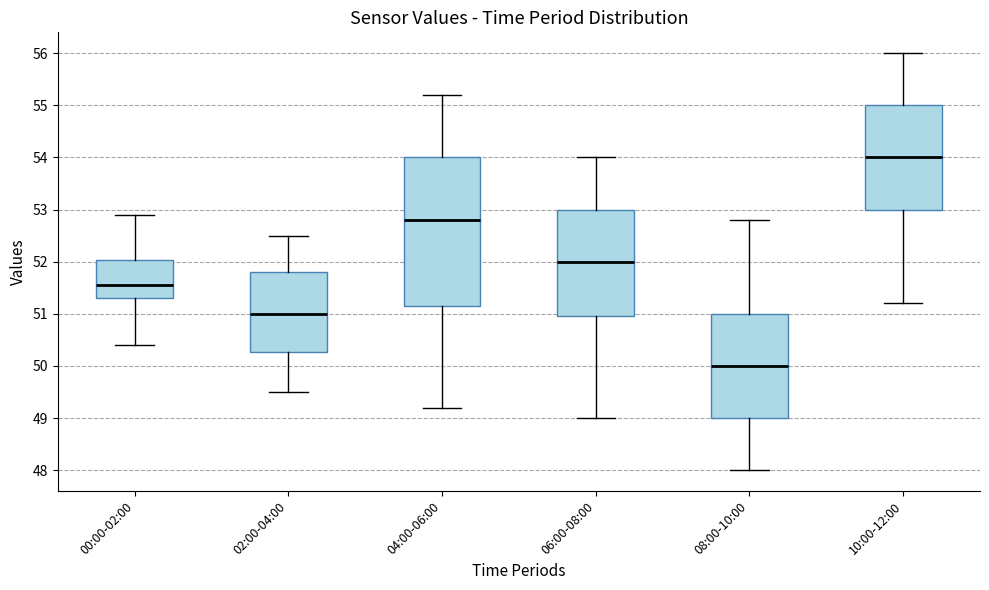

Reading left to right, transcribe this box plot: for each box, give where its median line is, the range the box spans, and where its two whiskers end, as read against the y-axis. The values are not printed on the chart, so give them approximately, as read against the axis.

00:00-02:00: median 51.6, box 51.3 to 52.0, whiskers 50.4 to 52.9
02:00-04:00: median 51.0, box 50.3 to 51.8, whiskers 49.5 to 52.5
04:00-06:00: median 52.8, box 51.2 to 54.0, whiskers 49.2 to 55.2
06:00-08:00: median 52.0, box 51.0 to 53.0, whiskers 49.0 to 54.0
08:00-10:00: median 50.0, box 49.0 to 51.0, whiskers 48.0 to 52.8
10:00-12:00: median 54.0, box 53.0 to 55.0, whiskers 51.2 to 56.0